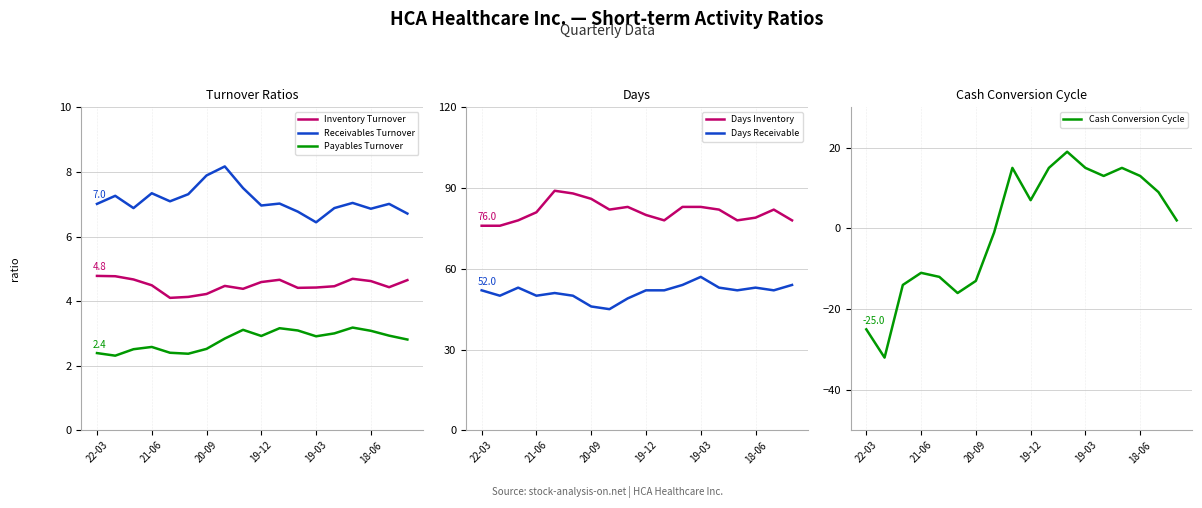

True or false: Inventory Turnover and Days Inventory intersect in this chart.

False